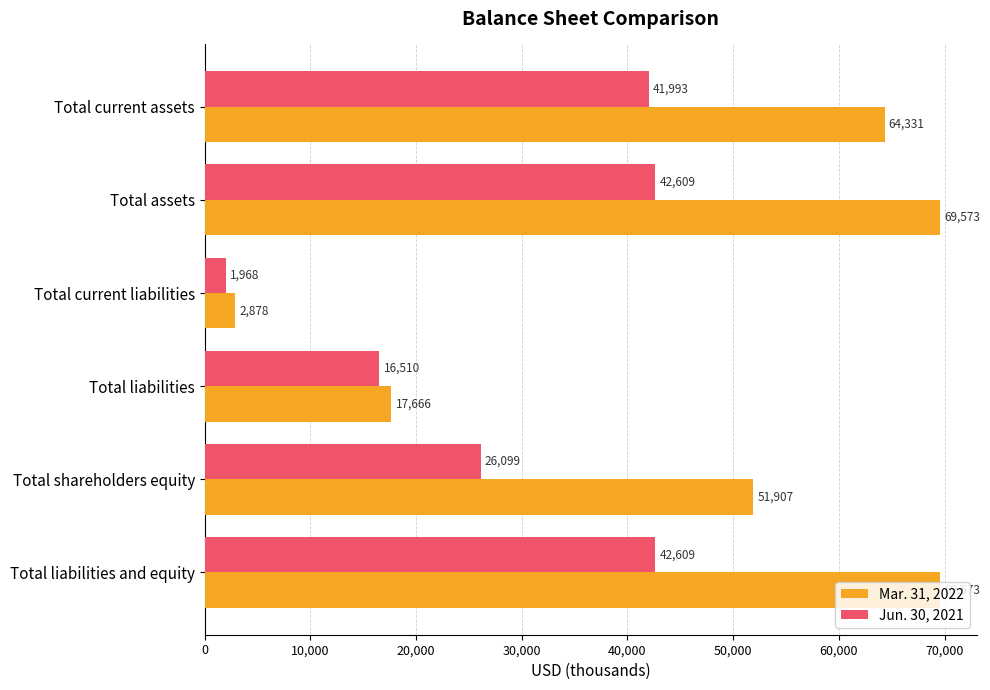

What are all the series names shown in the legend?

Mar. 31, 2022, Jun. 30, 2021